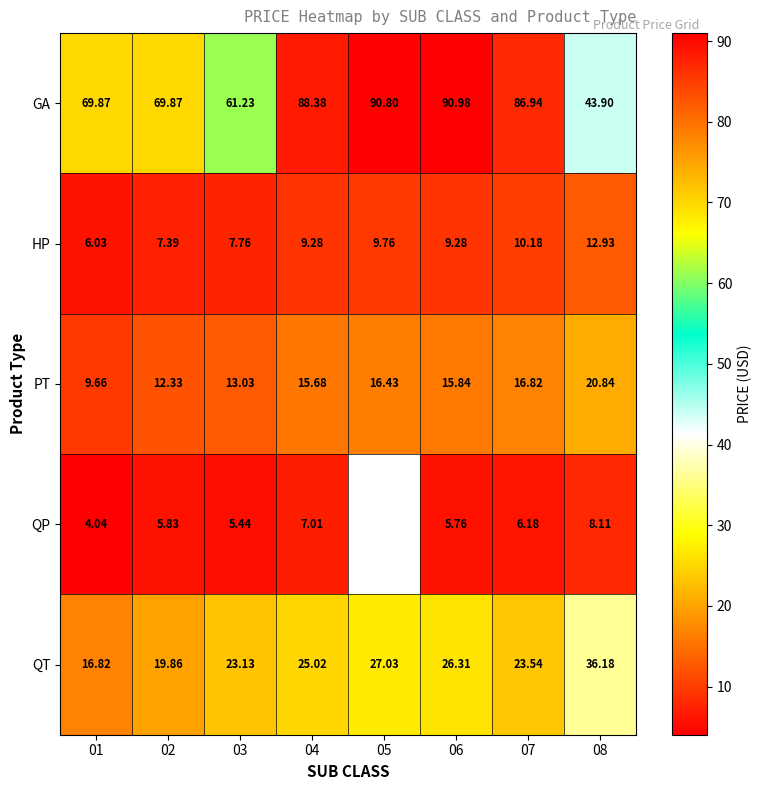

Which category has the highest value in the QT series?

08